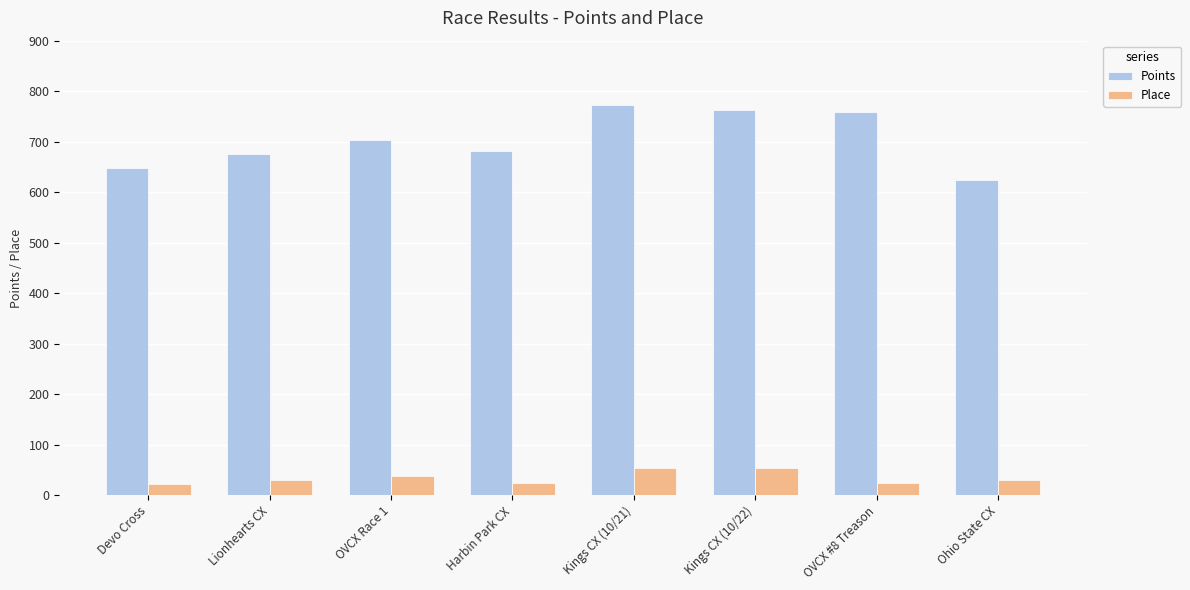

The Points series shows 682.1 at Harbin Park CX. True or false?

True